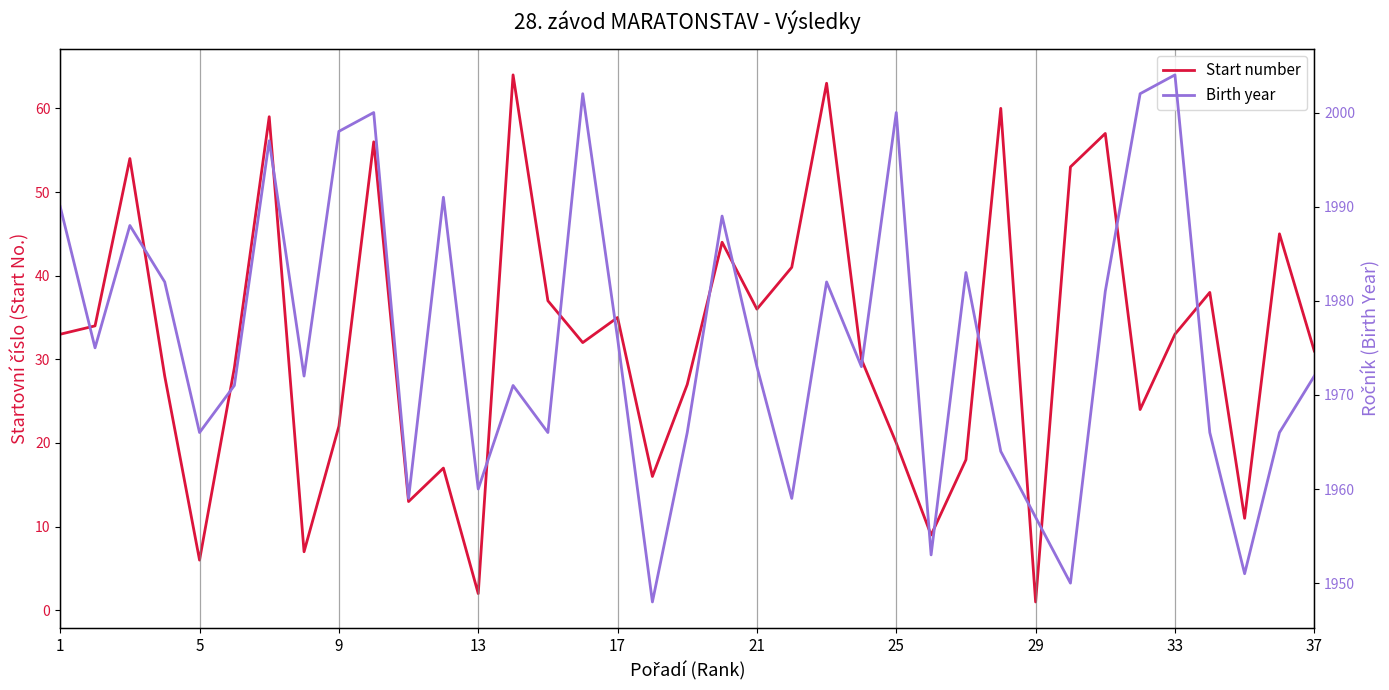

Count the number of categories in the chart.

37